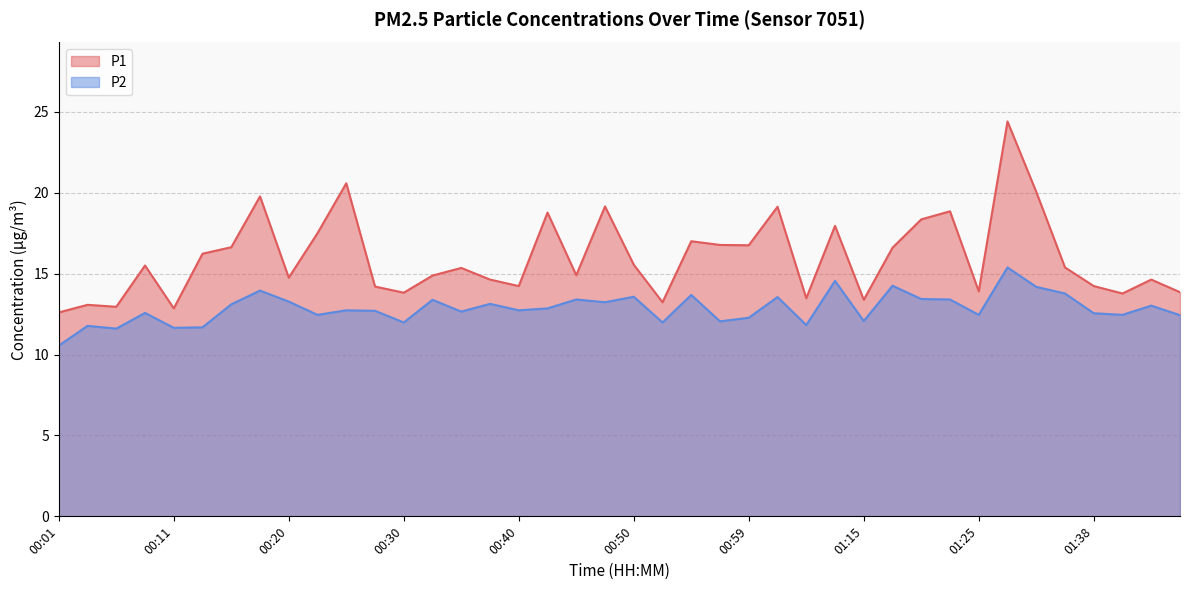

True or false: P2 and P1 cross at least once.

False